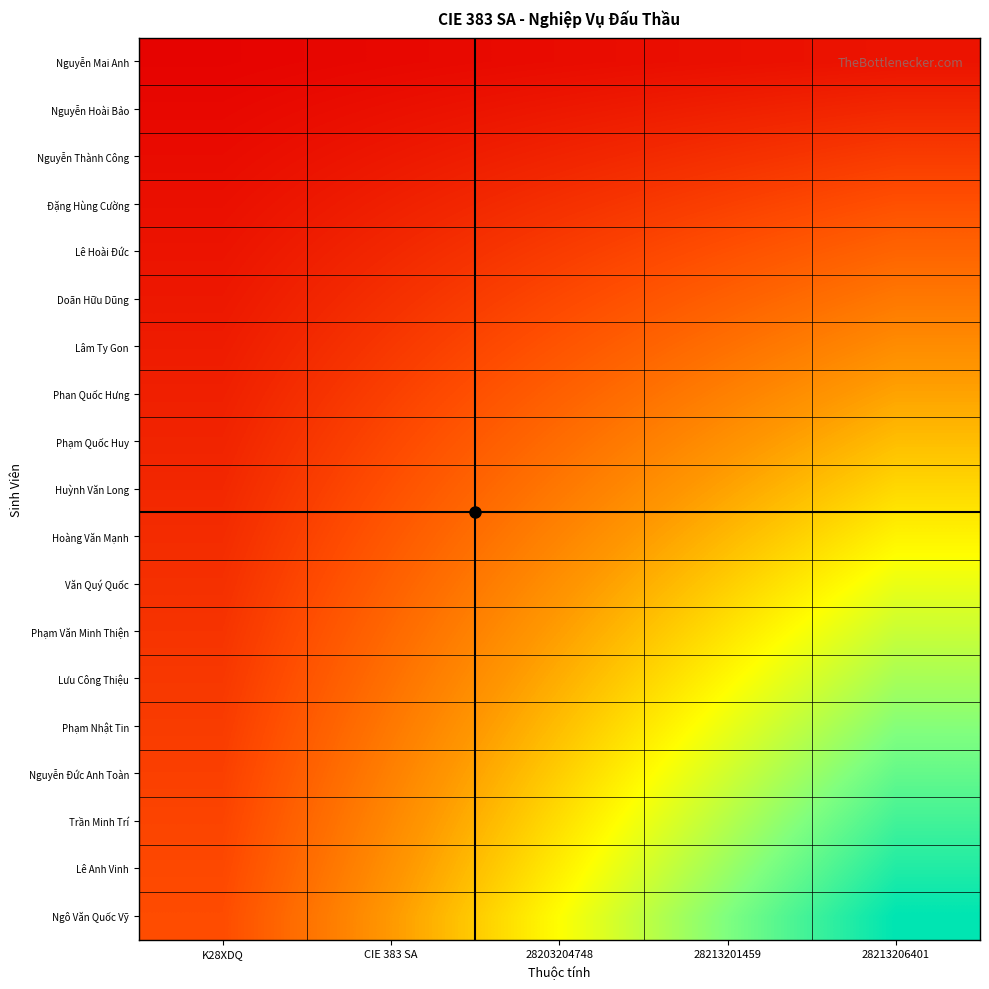

Count the number of categories in the chart.

5